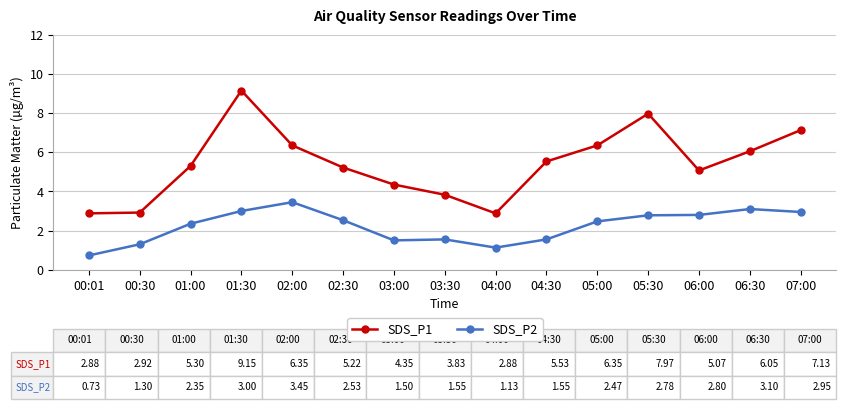

At which category does the chart reach its minimum across all series?

00:01